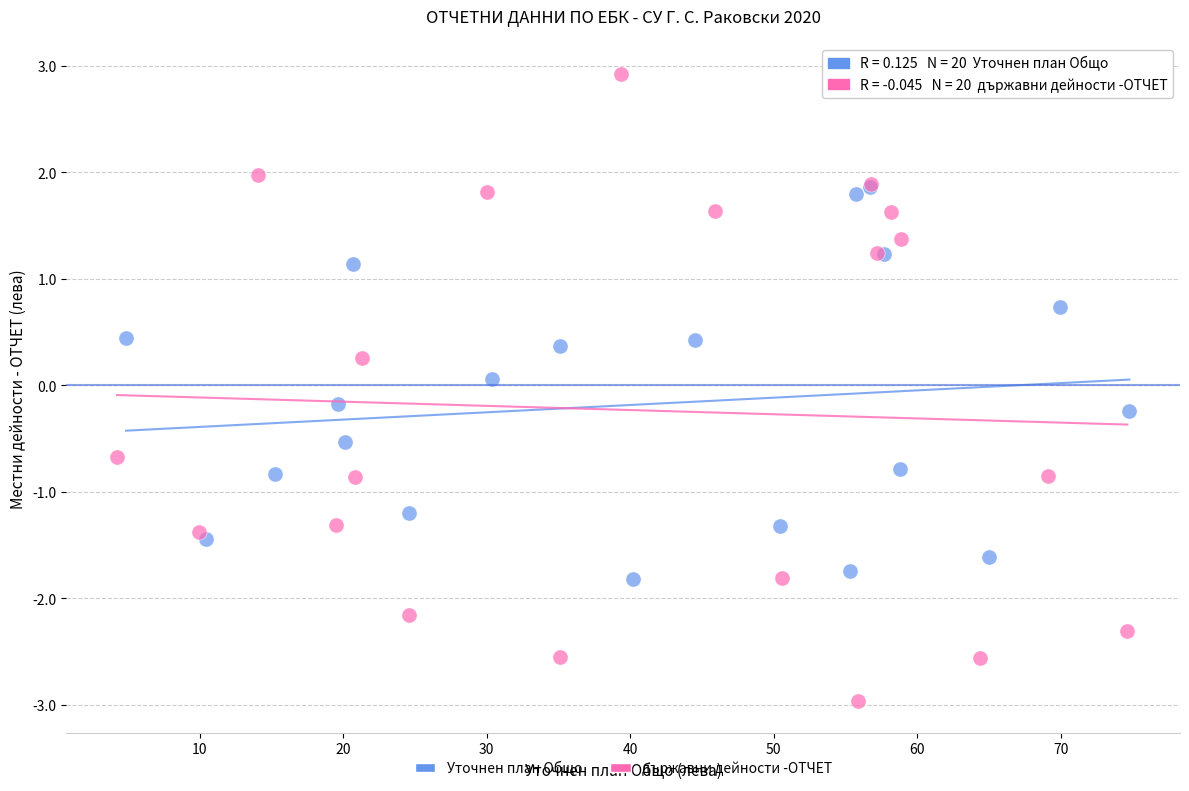

Which series has the widest spread of Y values?

държавни дейности -ОТЧЕТ